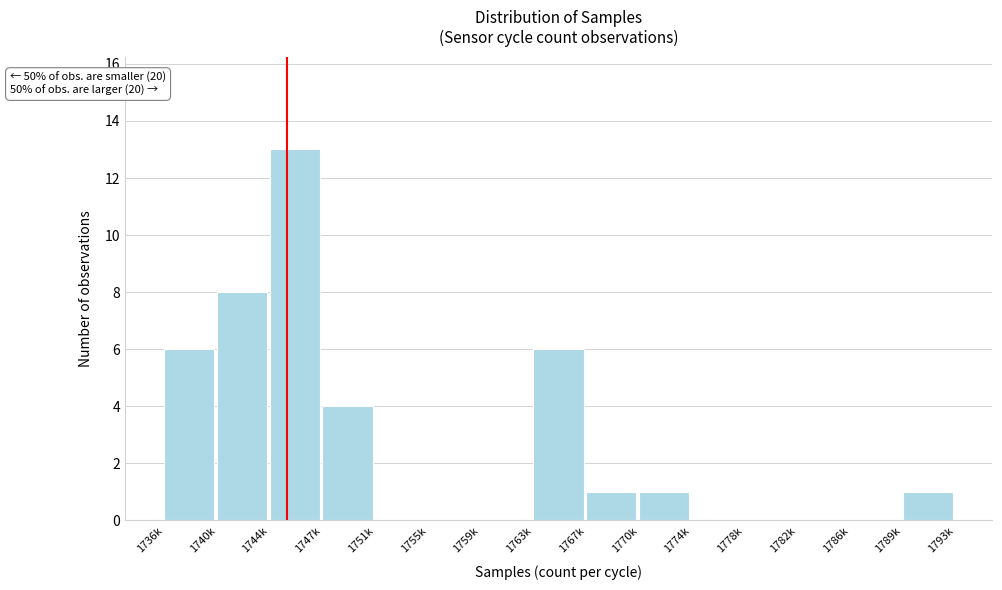

Reading left to right, list all the values displayed in this chart.

1736k=6	1740k=8	1744k=13	1747k=4	1751k=0	1755k=0	1759k=0	1763k=6	1767k=1	1770k=1	1774k=0	1778k=0	1782k=0	1786k=0	1789k=1